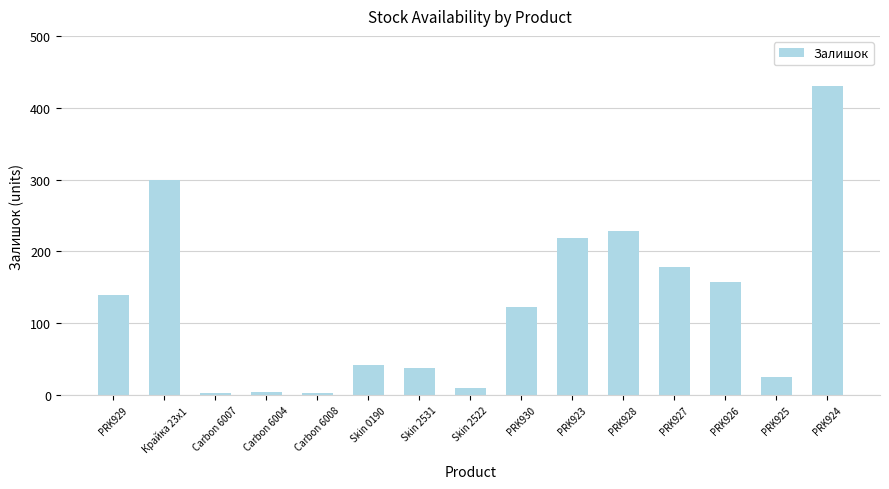

Is it true that the value at Skin 0190 is 42?

True